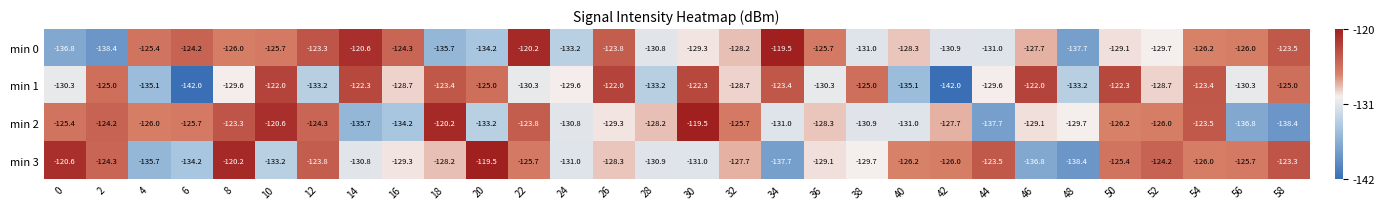

Is the value of min 0 at 20 greater than the value of min 2 at 56?

Yes